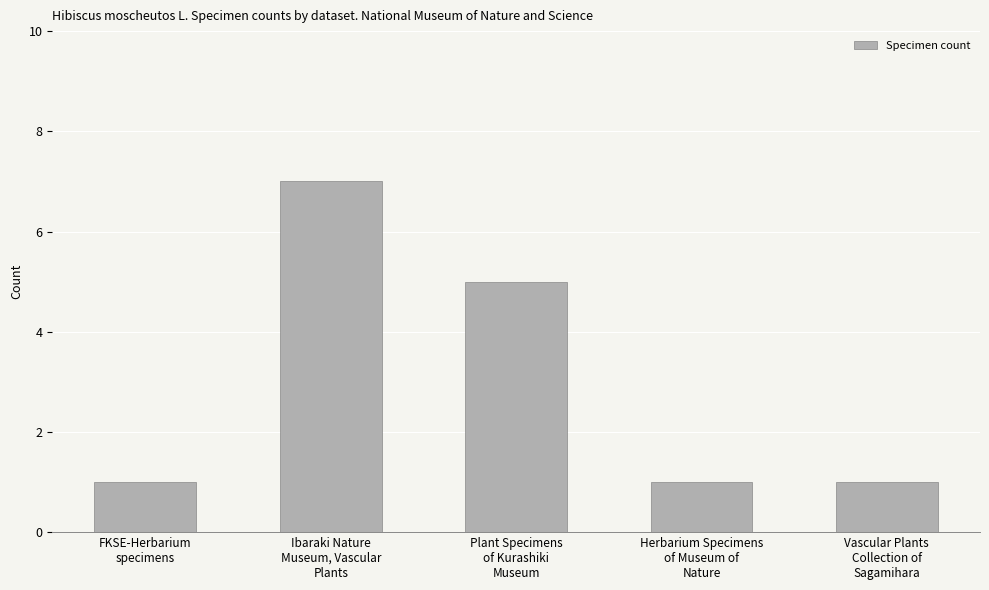

What is the change in value from Ibaraki Nature
Museum, Vascular
Plants to Plant Specimens
of Kurashiki
Museum?

-2